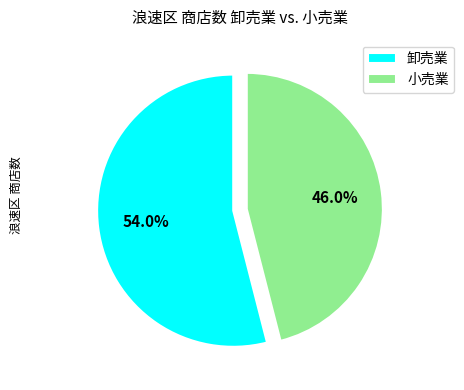

Rank the categories by value from highest to lowest.

卸売業, 小売業